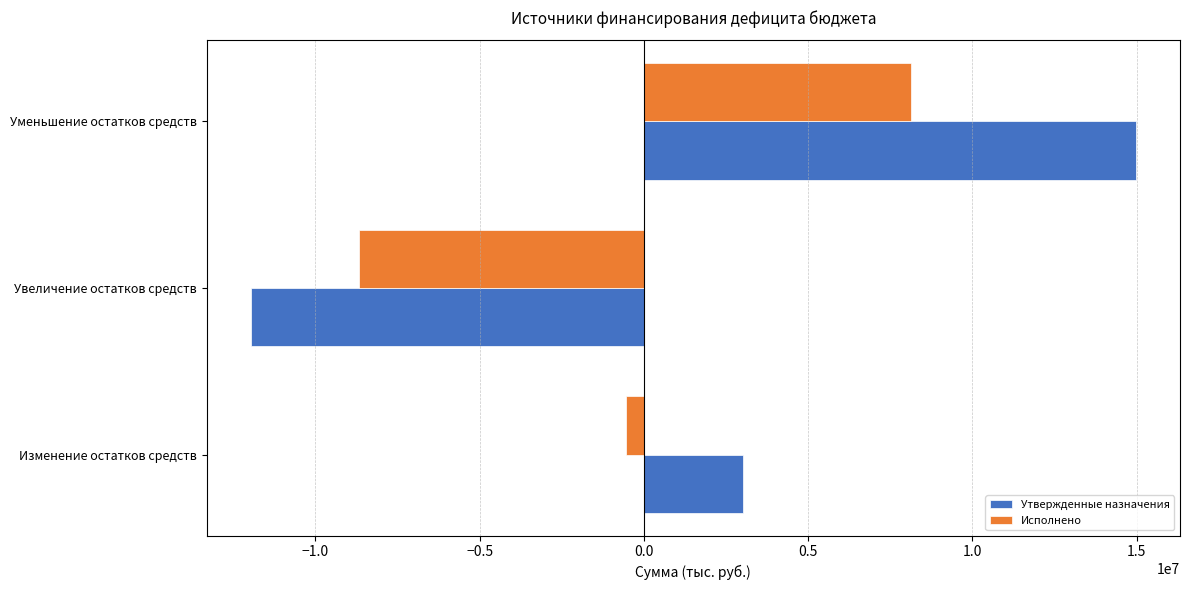

How many data points in Исполнено are above -549751?

1